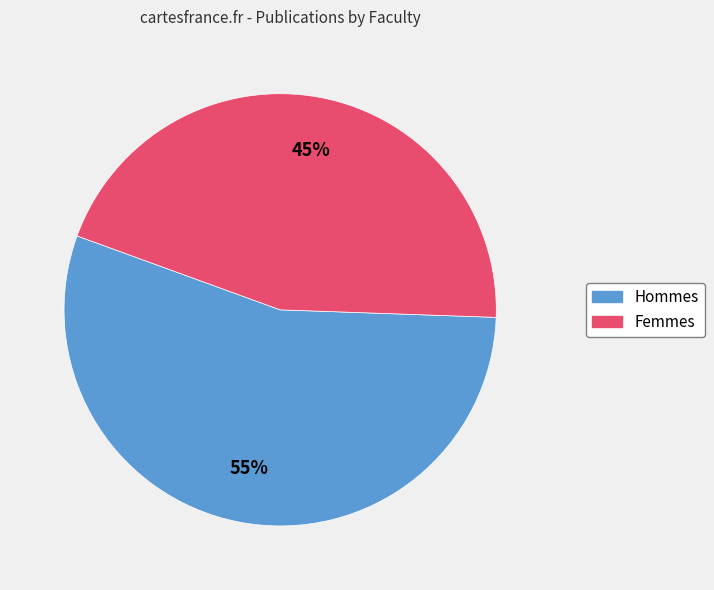

To the nearest percent, what is the difference between the largest and smallest slice percentages?

10%